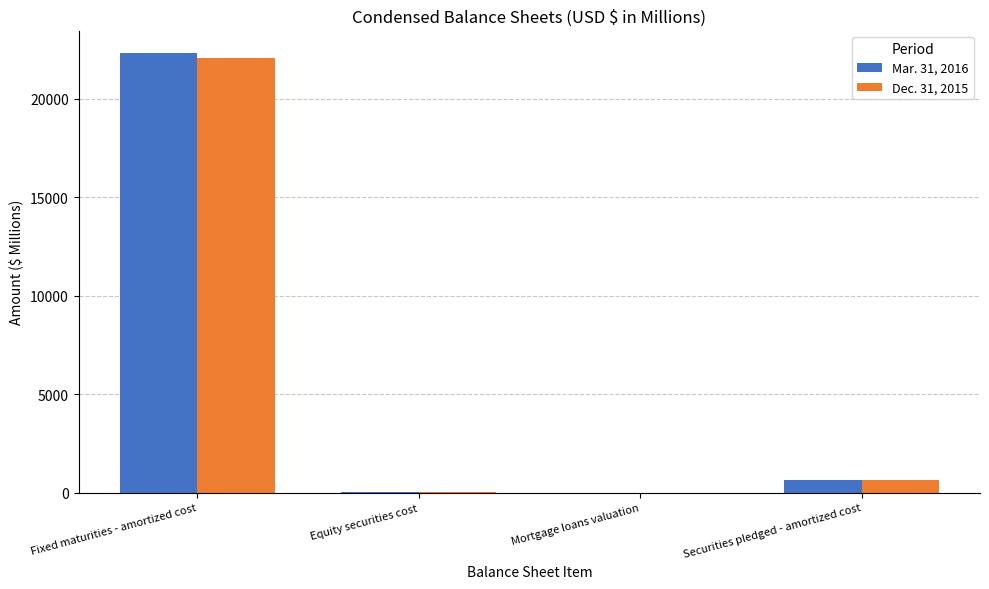

Are the bars horizontal?

No